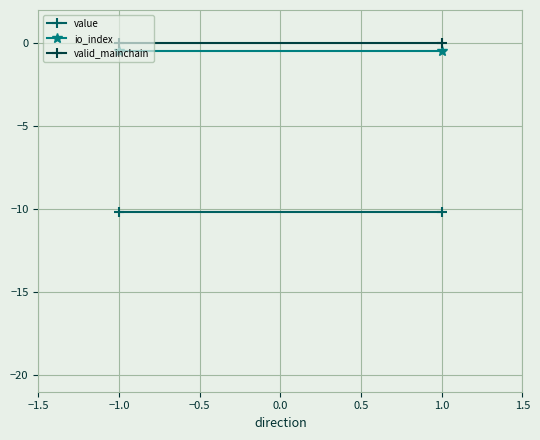

What is the value of the value point at the 2nd from the left?

-10.2